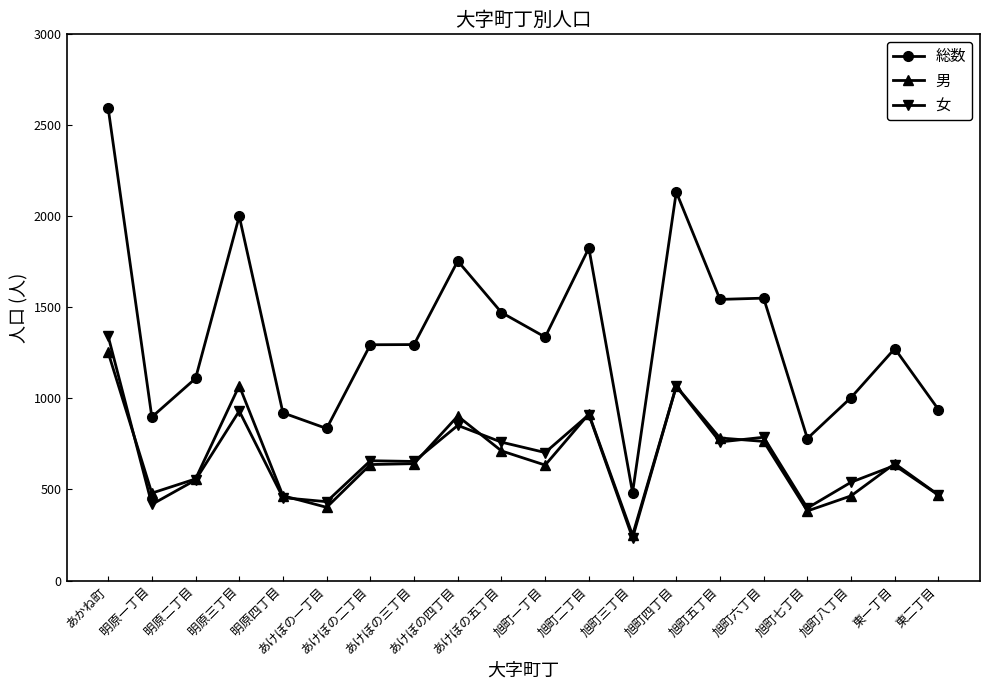

What is the total value across all series at 旭町一丁目?

2674